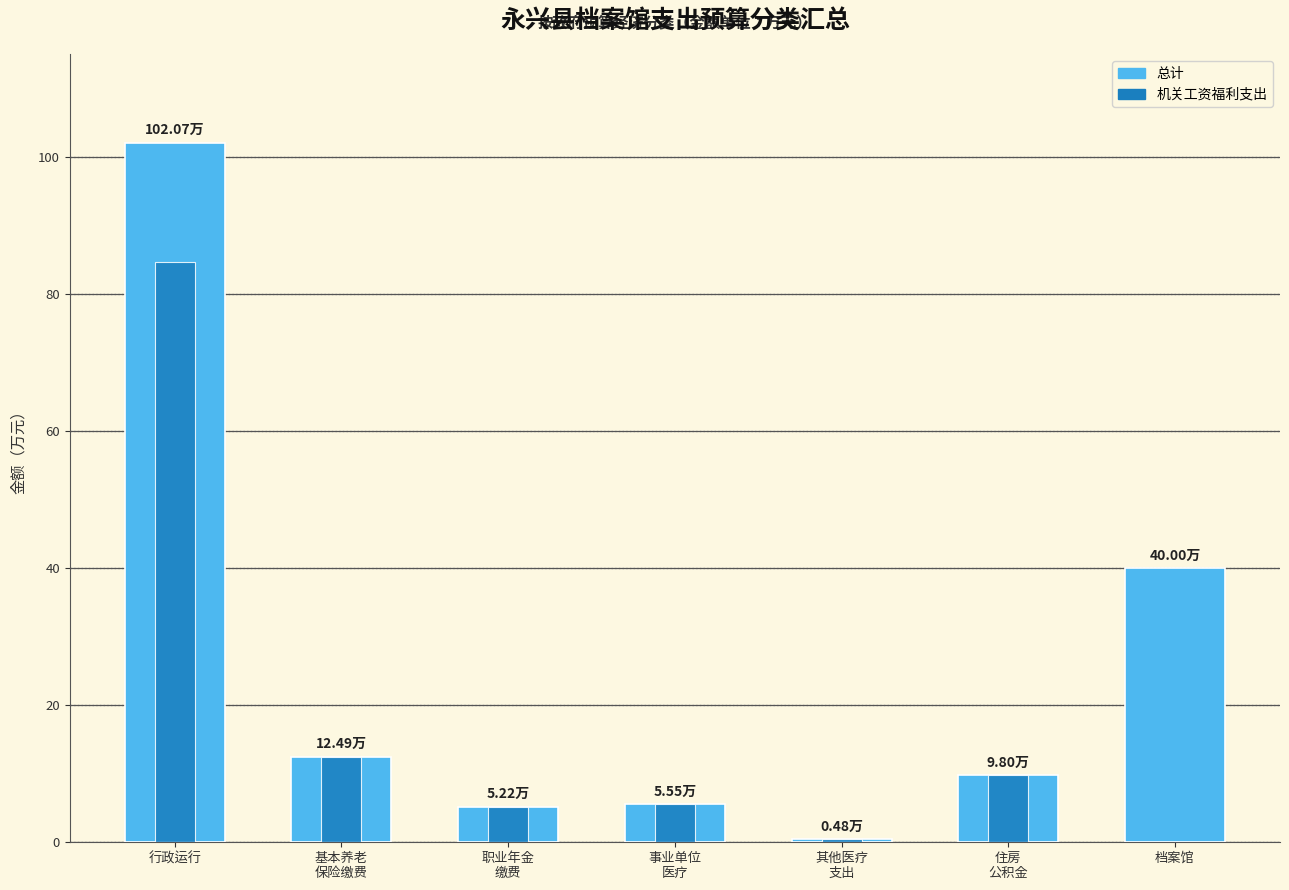

What position from the right is 事业单位
医疗?

4